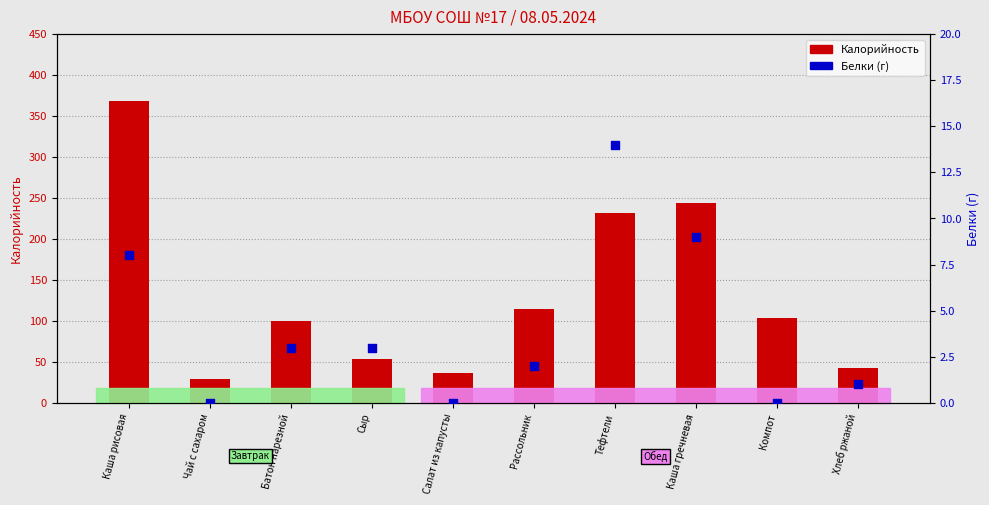

Which series has the largest total across all categories?

Калорийность